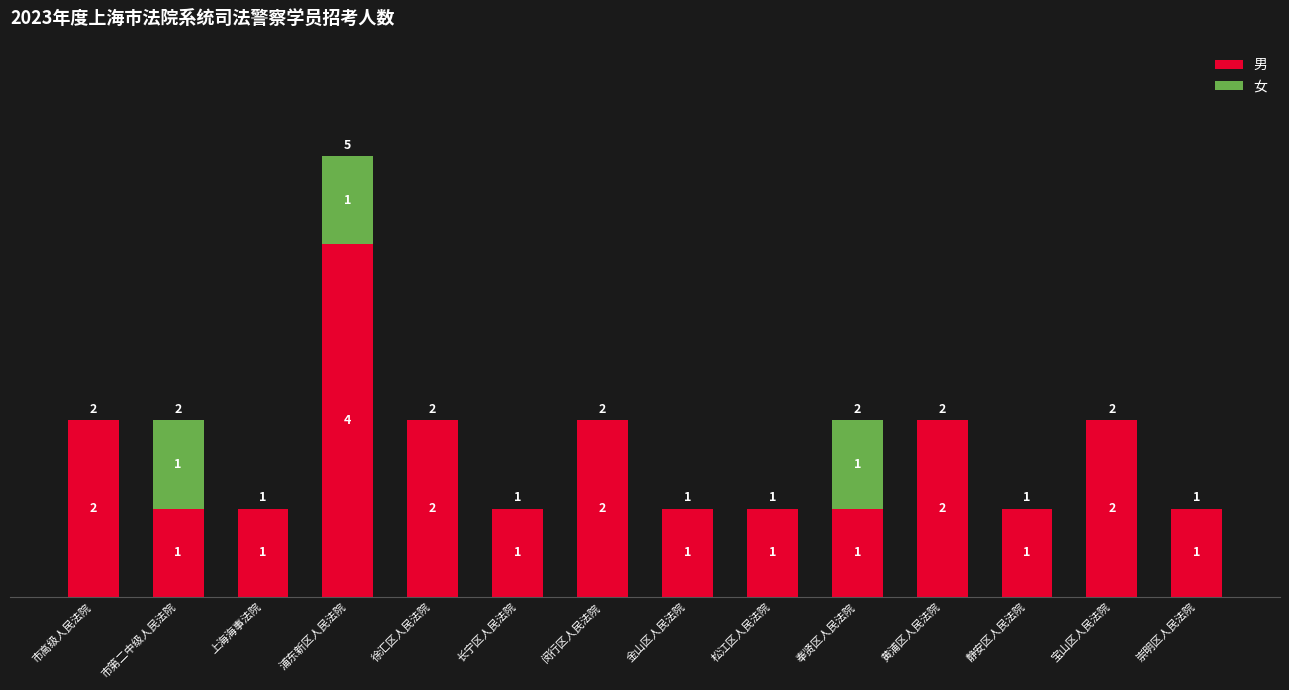

At which category is the sum across all series the highest?

浦东新区人民法院